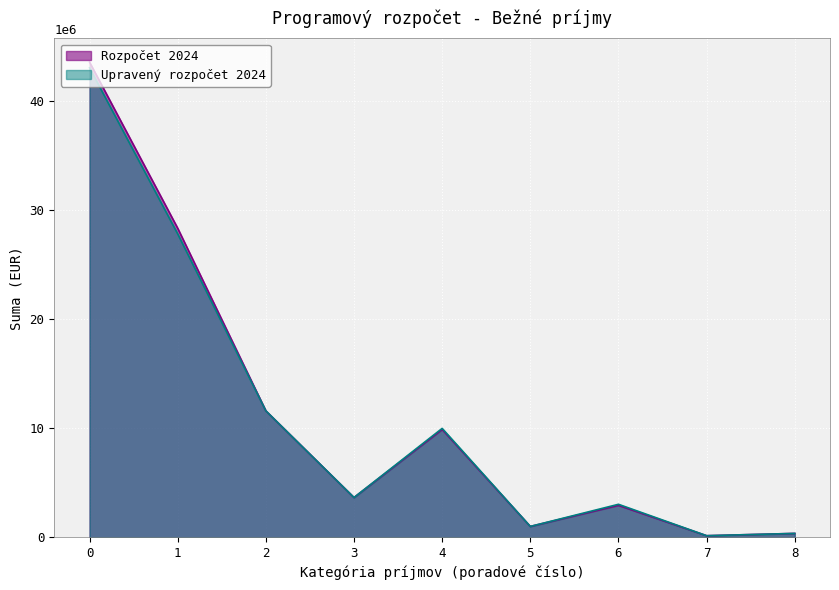

What is the average value of the Rozpočet 2024 series?

11279425